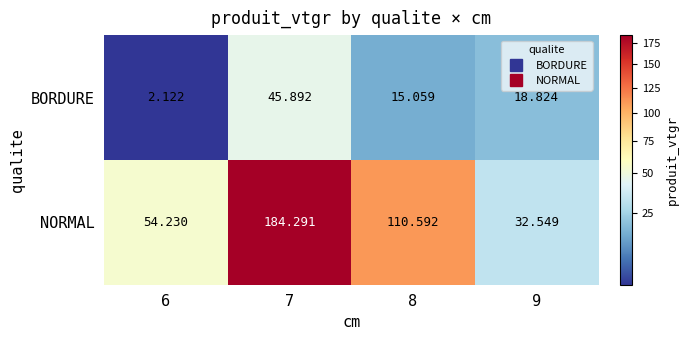

Rank the series by their maximum value, from lowest to highest.

BORDURE, NORMAL